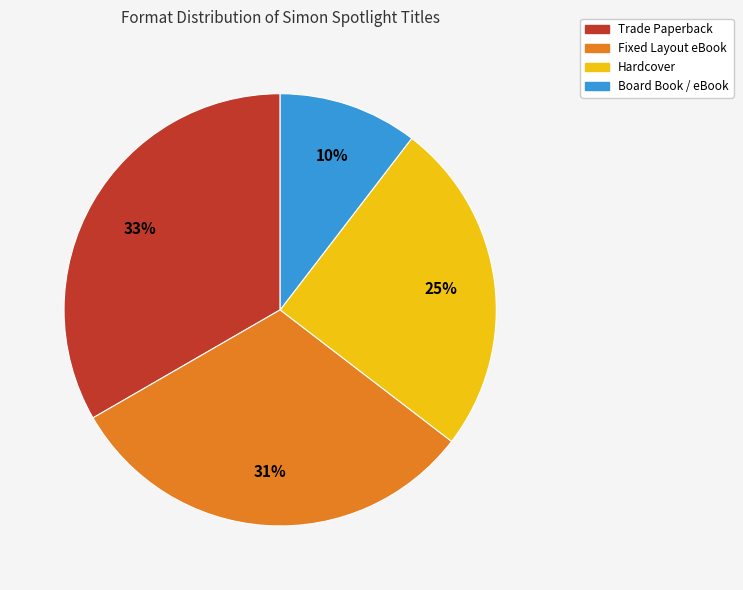

Is Board Book / eBook the majority of the pie?

No